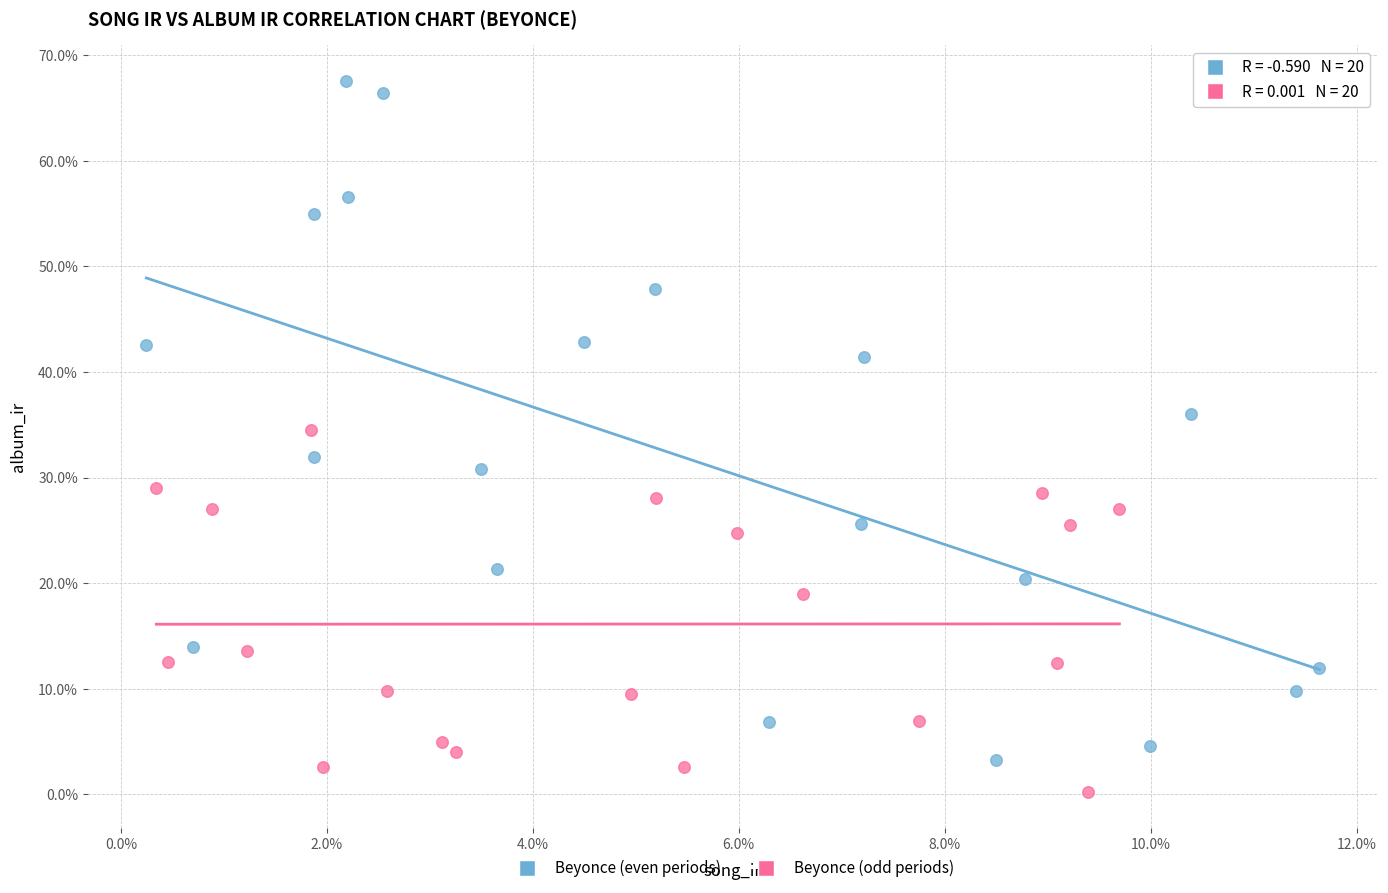

What are all the series names shown in the legend?

Beyonce (even periods), Beyonce (odd periods)